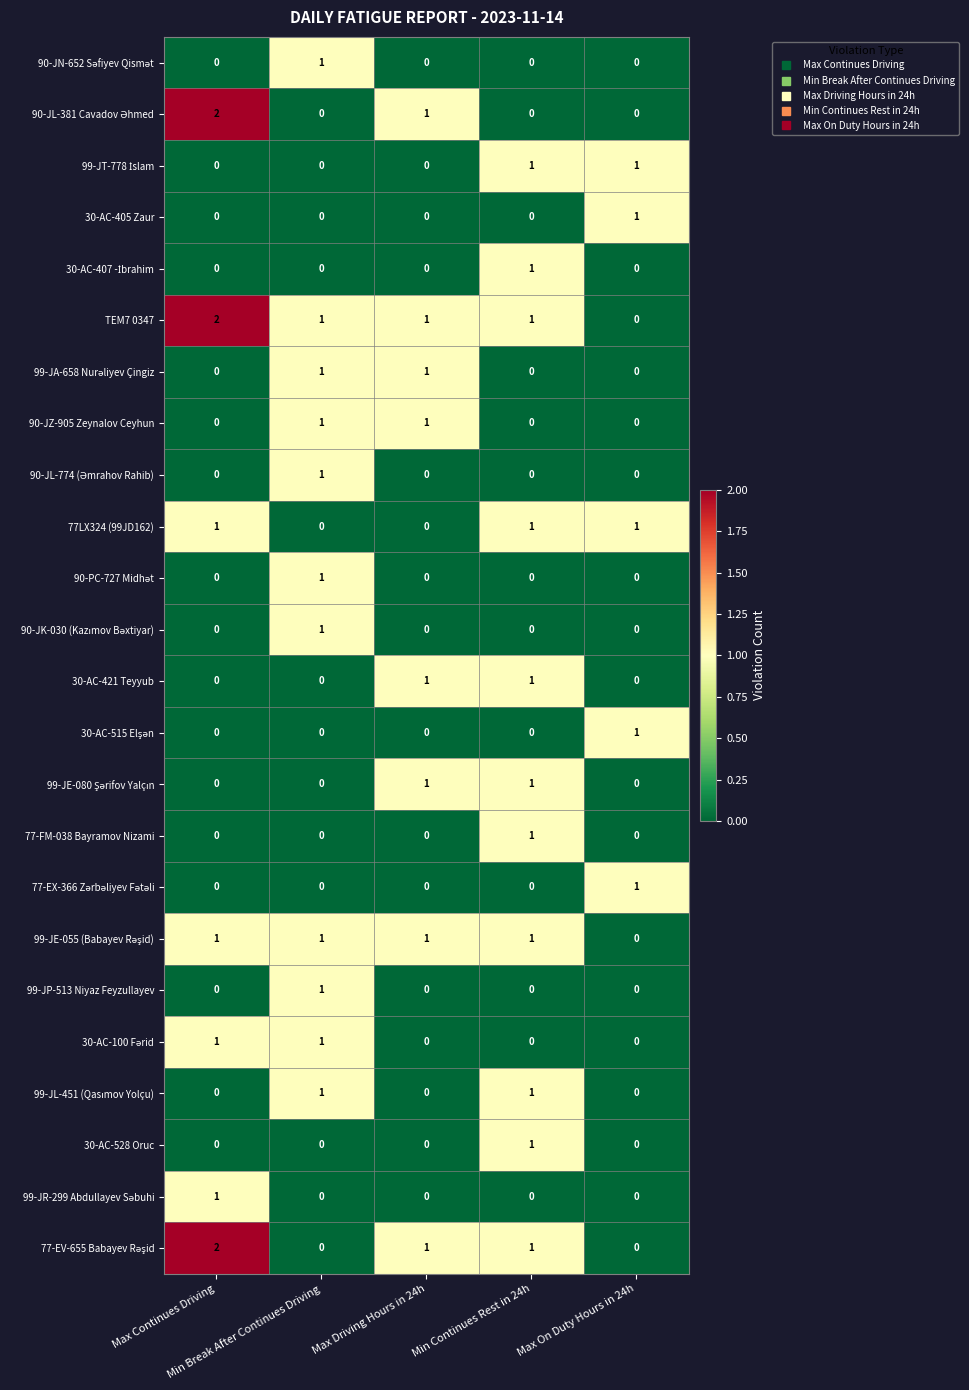

Count the TEM7 0347 values in the range 1 to 2.

4